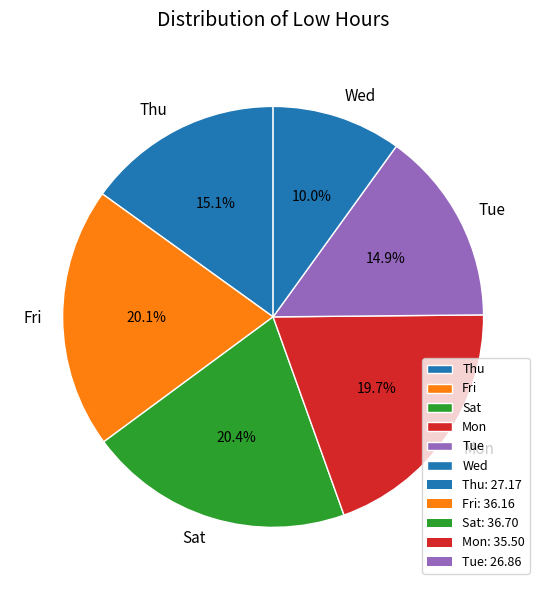

How many segments does this pie chart have?

6